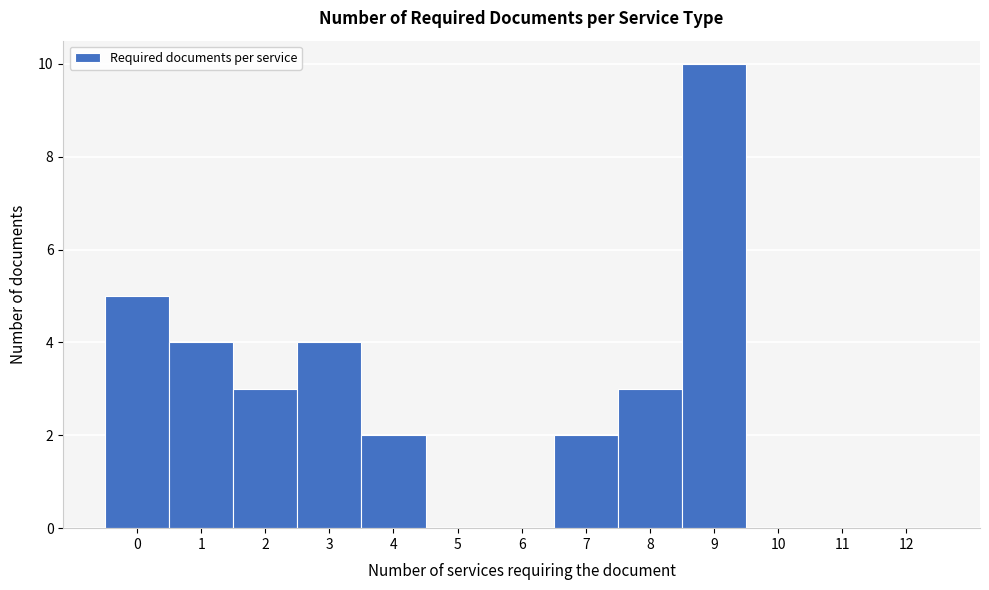

Reading left to right, list every bar in this chart as the range it spans on the x-axis followed by its height. The values are not printed on the chart, so give them approximately, as read against the axis.

-0.5 to 0.5: 5
0.5 to 1.5: 4
1.5 to 2.5: 3
2.5 to 3.5: 4
3.5 to 4.5: 2
4.5 to 5.5: 0
5.5 to 6.5: 0
6.5 to 7.5: 2
7.5 to 8.5: 3
8.5 to 9.5: 10
9.5 to 10.5: 0
10.5 to 11.5: 0
11.5 to 12.5: 0